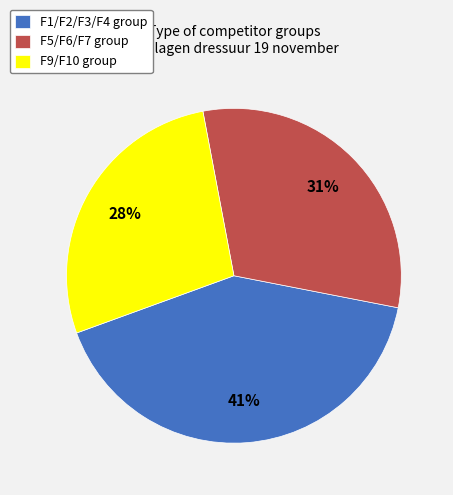

Is it true that F9/F10 is 28% of the pie?

True